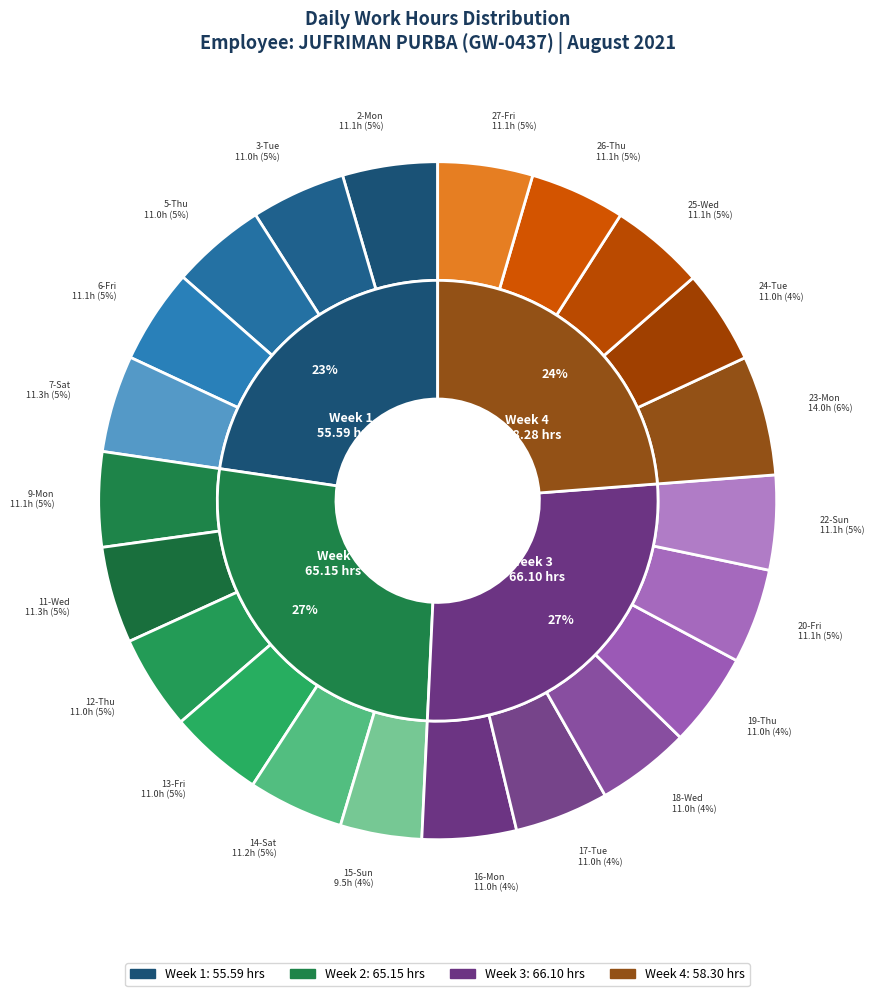

Rank the categories by value from highest to lowest.

23-Mon, 7-Sat, 11-Wed, 14-Sat, 26-Thu, 2-Mon, 9-Mon, 20-Fri, 27-Fri, 6-Fri, 25-Wed, 22-Sun, 3-Tue, 5-Thu, 12-Thu, 13-Fri, 16-Mon, 19-Thu, 24-Tue, 17-Tue, 18-Wed, 15-Sun